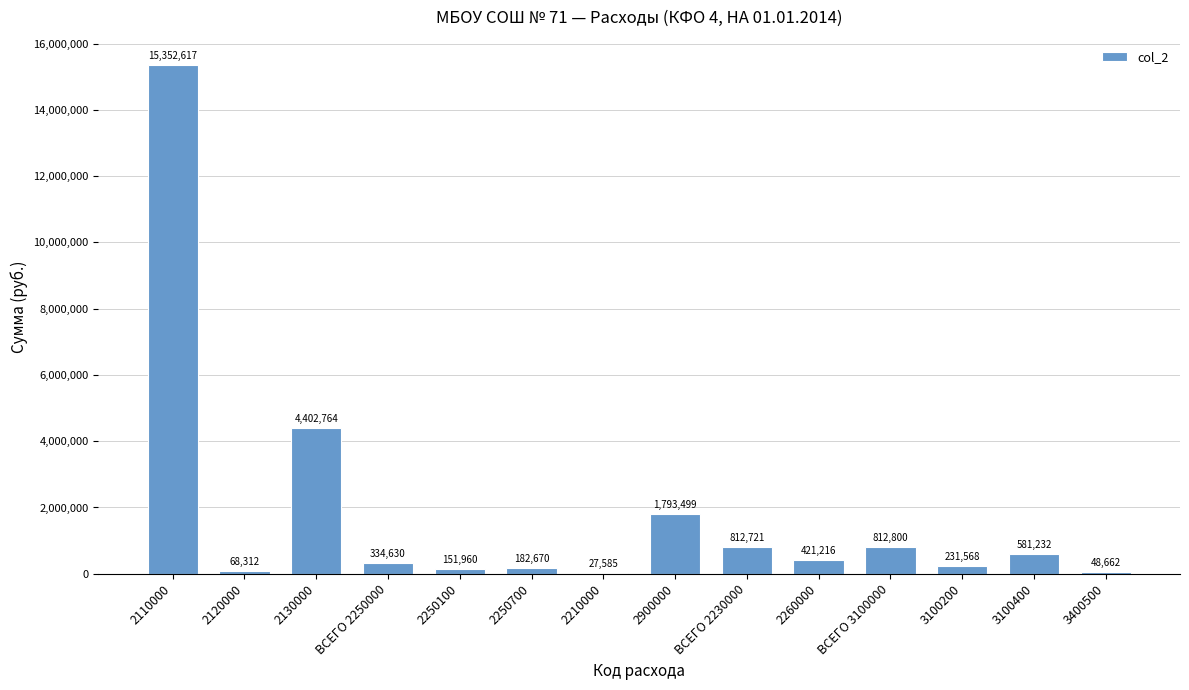

The value at 2260000 is 421215.6. True or false?

True